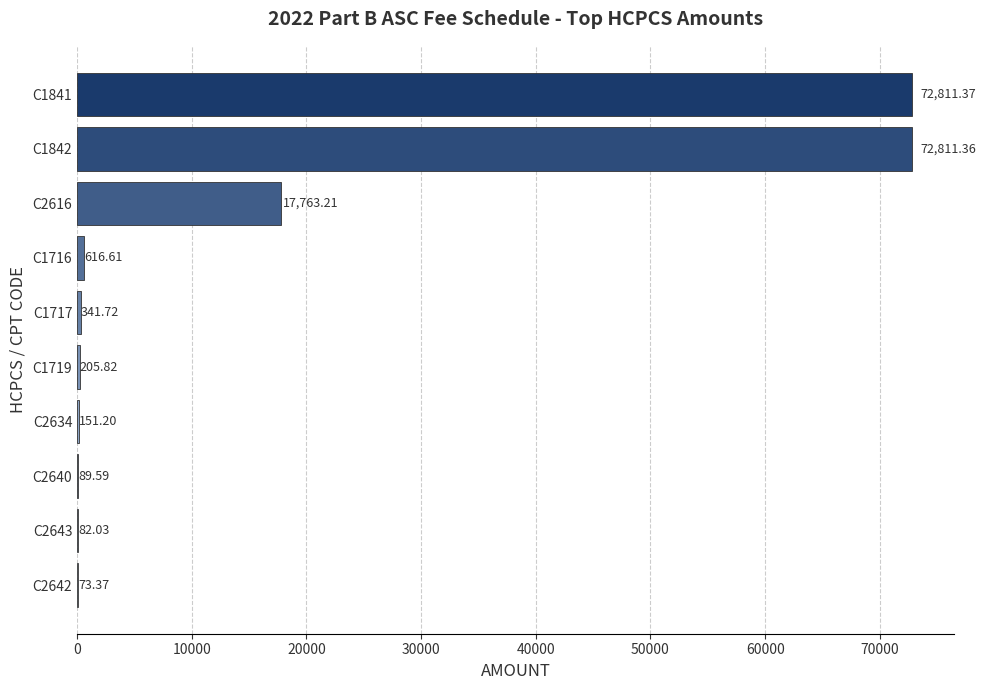

Between C1716 and C1719, which is larger?

C1716